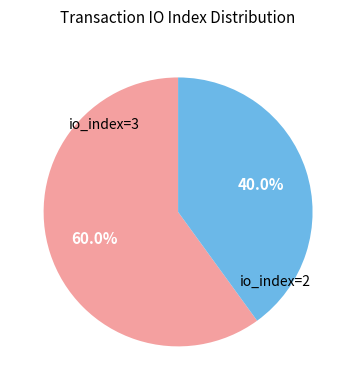

To the nearest percent, what is the difference between the largest and smallest slice percentages?

20%